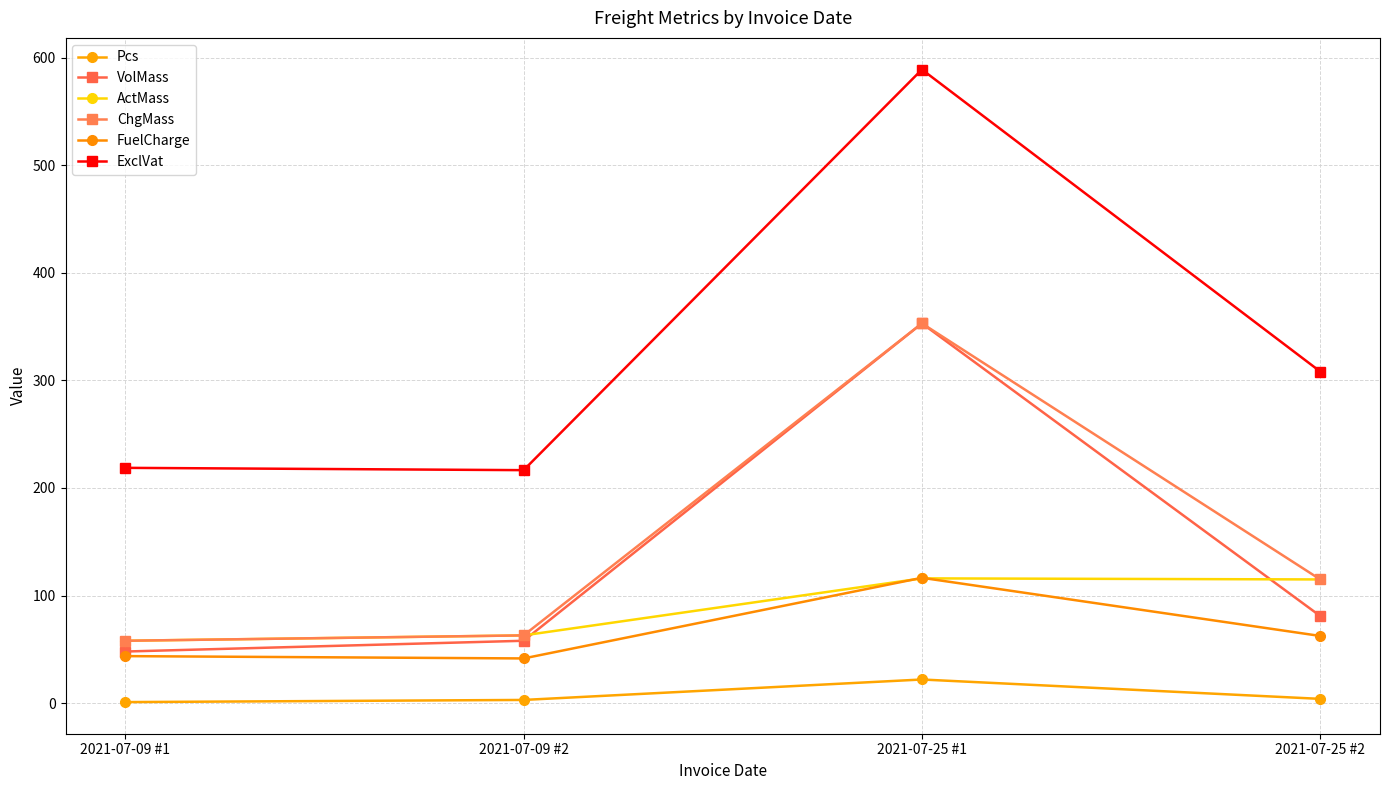

Where is the first local maximum for Pcs?

2021-07-25 #1